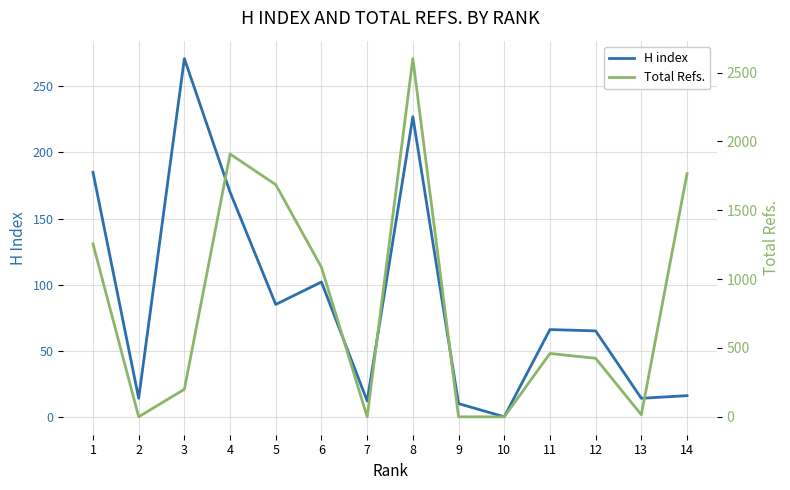

Is the value of H index at 8 greater than the value of Total Refs. at 13?

Yes